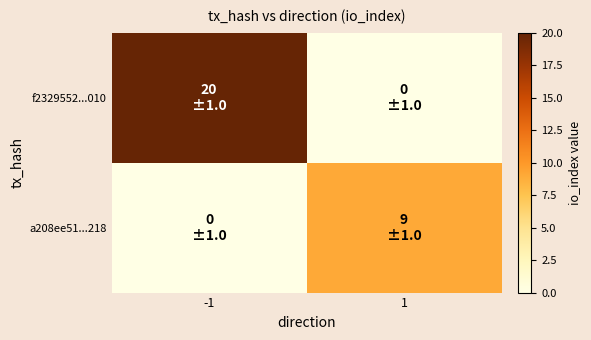

Rank the categories by f2329552...010 value from lowest to highest.

1, -1